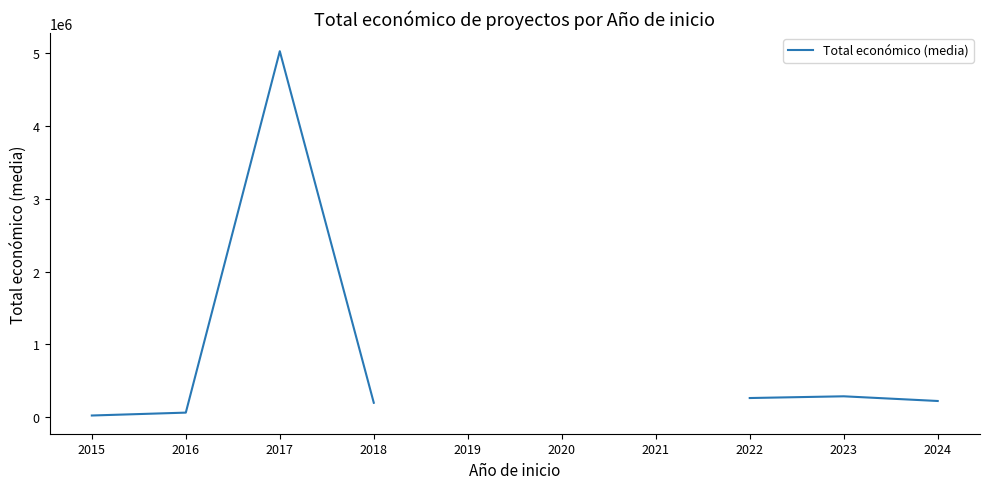

True or false: the data has more than 2 interior local peaks.

False